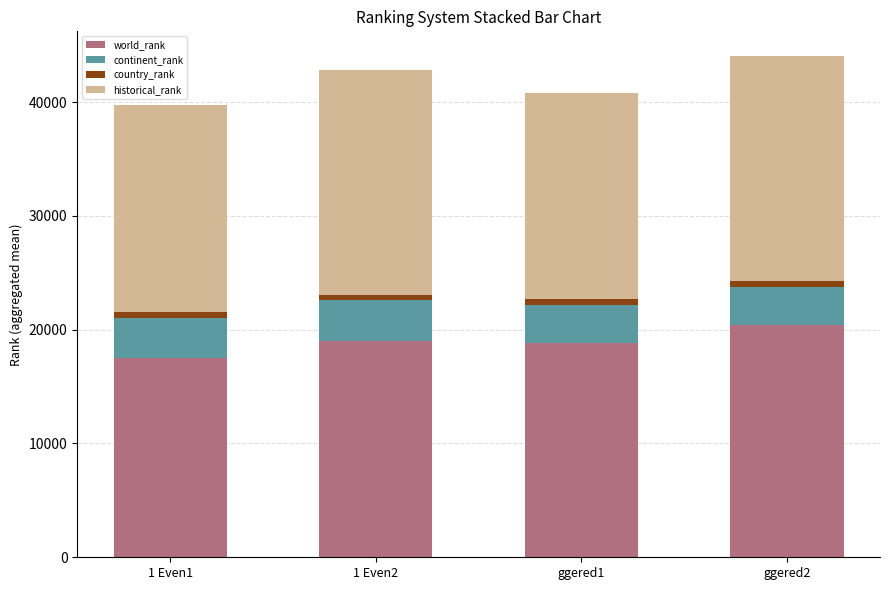

What is the minimum value for world_rank?

17516.5